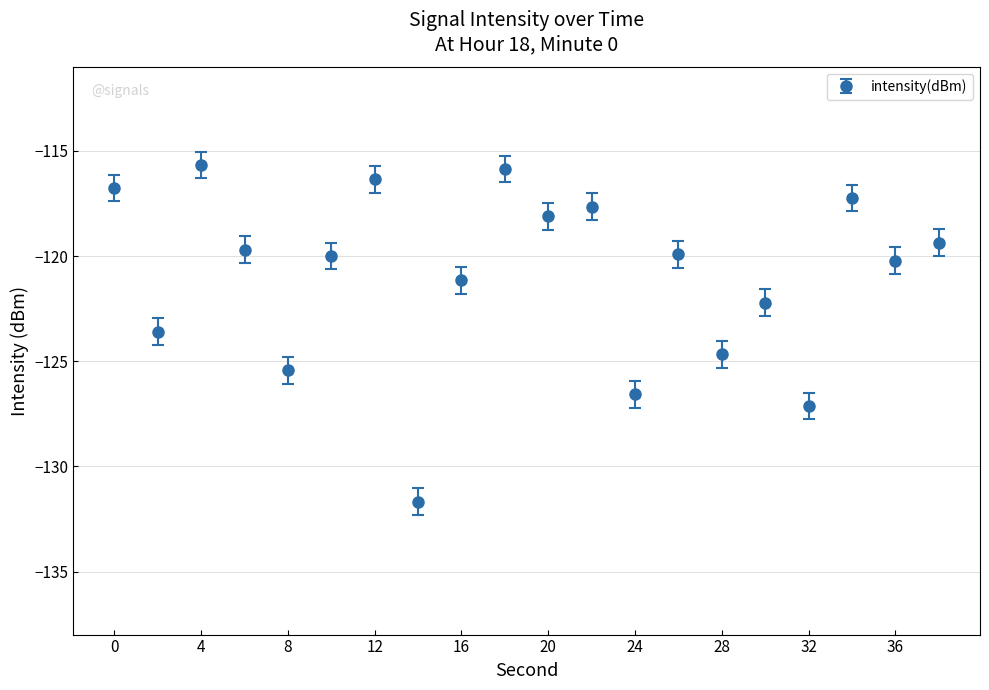

What is the maximum value shown in the chart?

-115.7